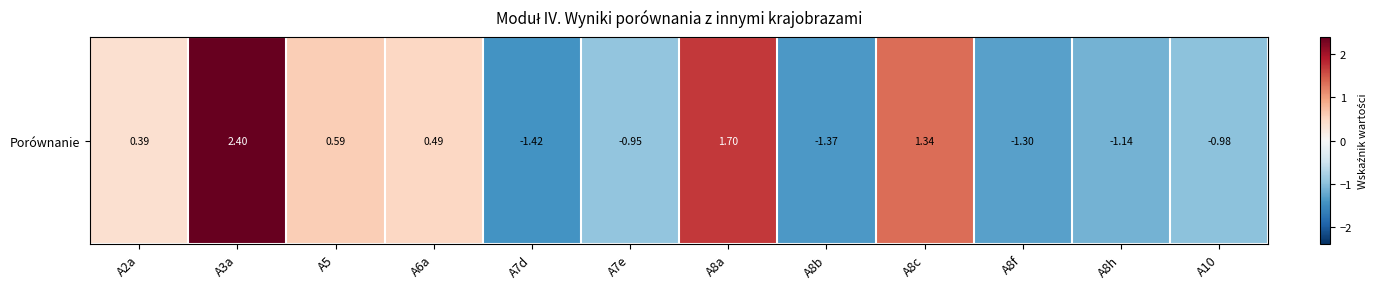

At which category does the chart reach its minimum across all series?

A7d